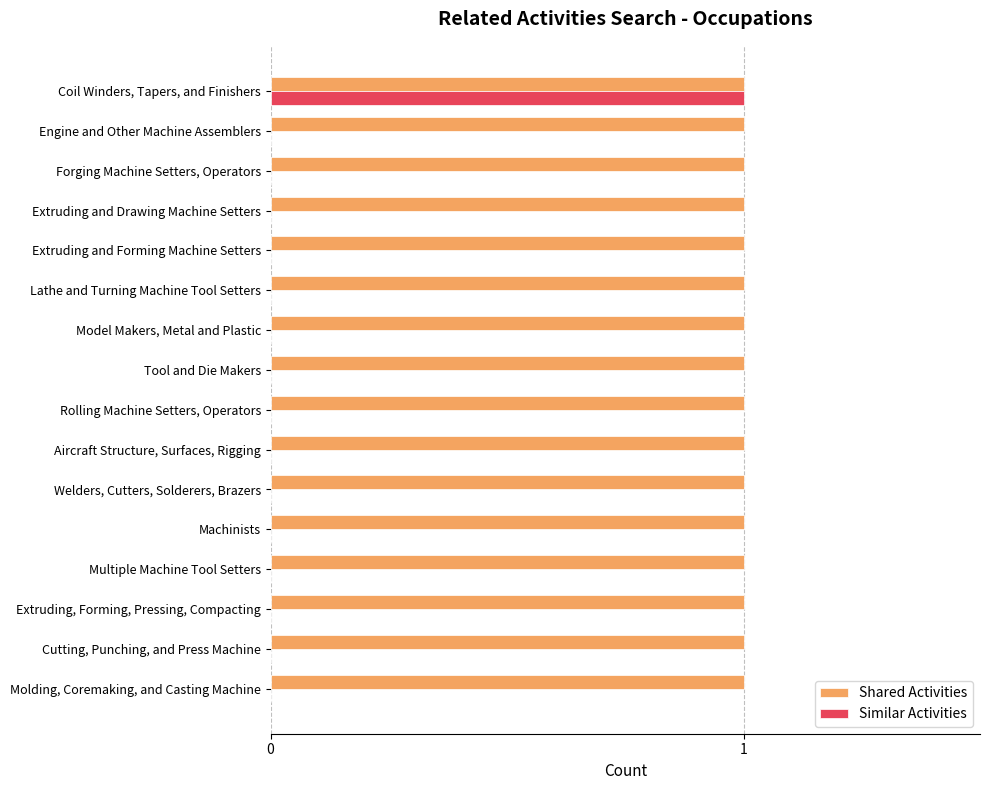

True or false: Similar Activities has a value of 1 at Aircraft Structure, Surfaces, Rigging.

False